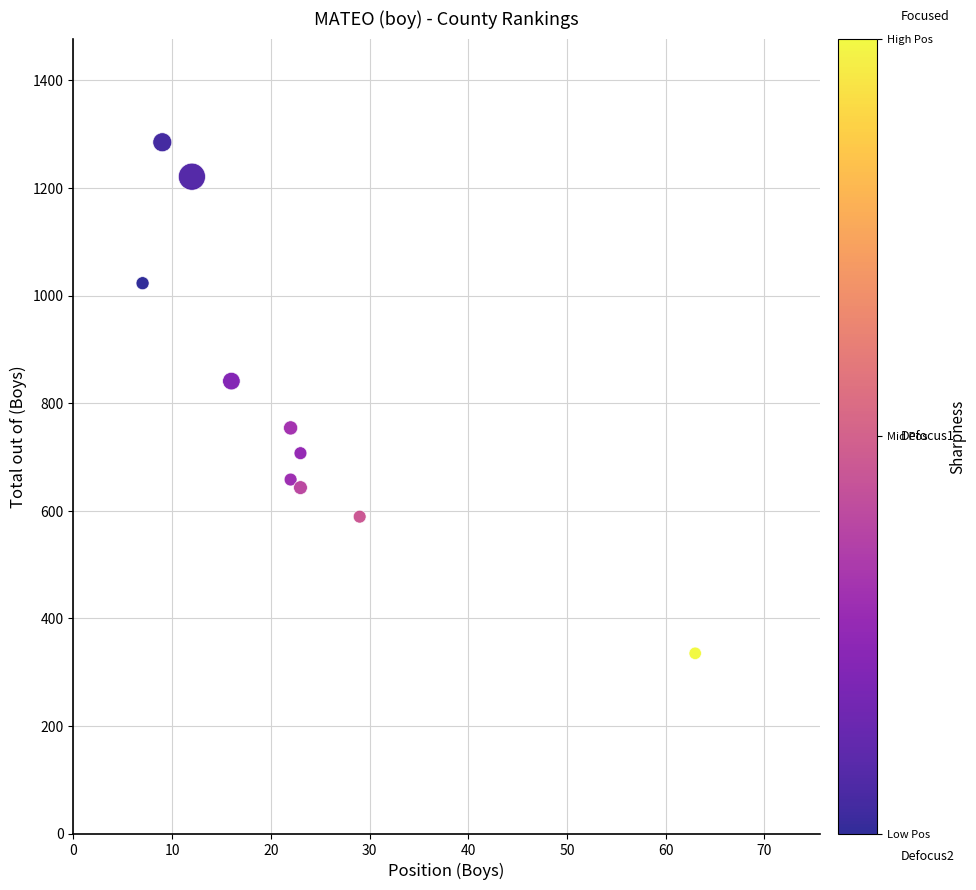

What Y value in the scatter plot is closest to 810?

841